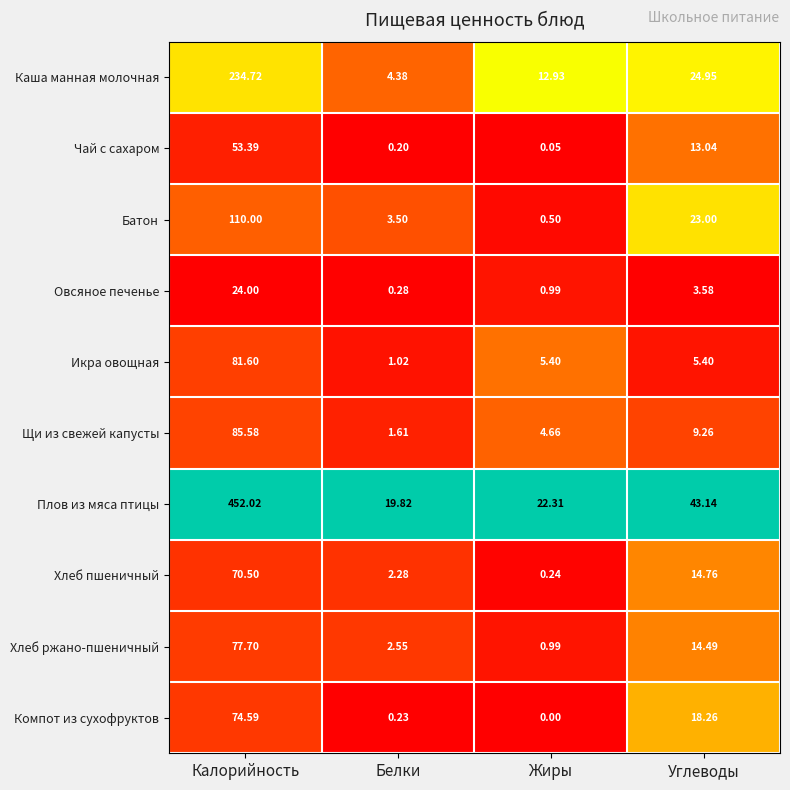

At which category is the sum across all series the highest?

Калорийность